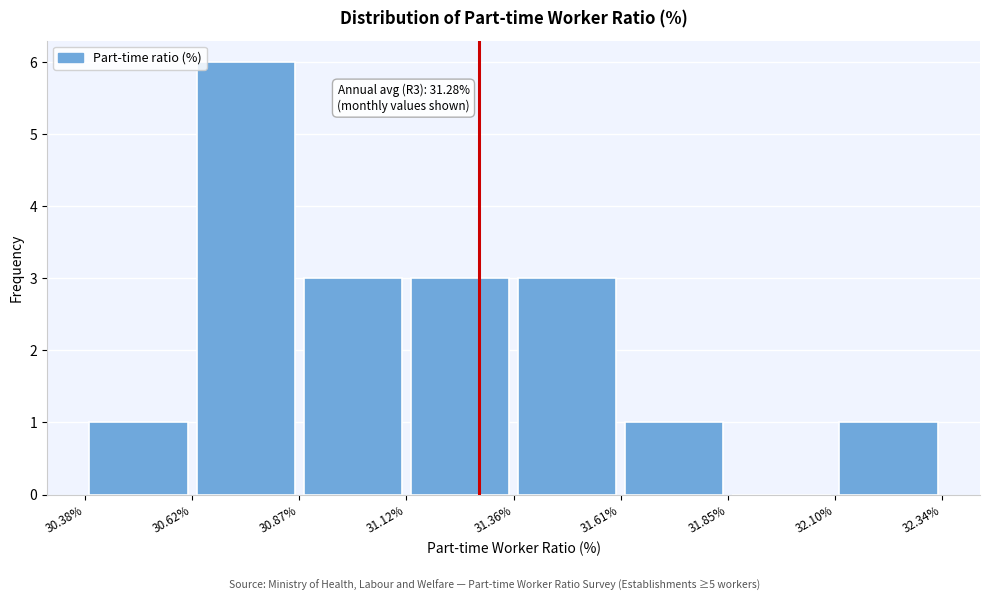

Which range on the x-axis has the tallest bar?

30.62% to 30.87%